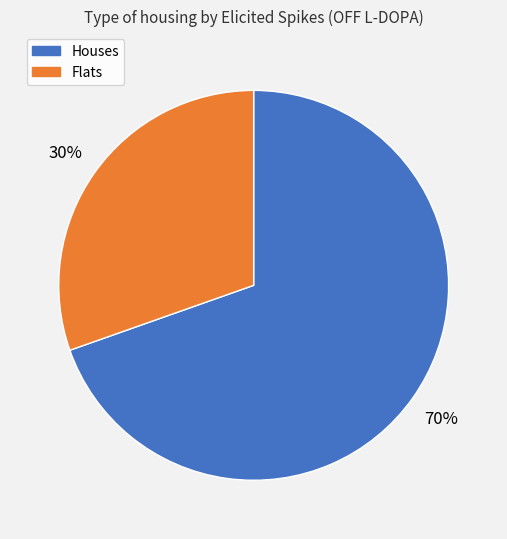

Does any single category account for the majority?

Yes